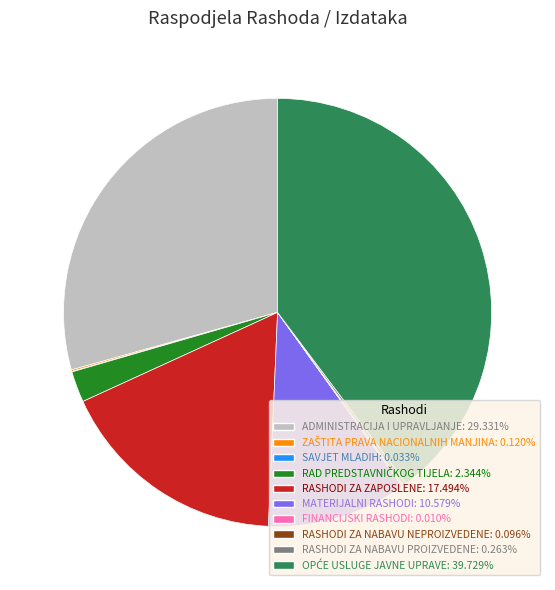

Is there a majority slice in this chart?

No